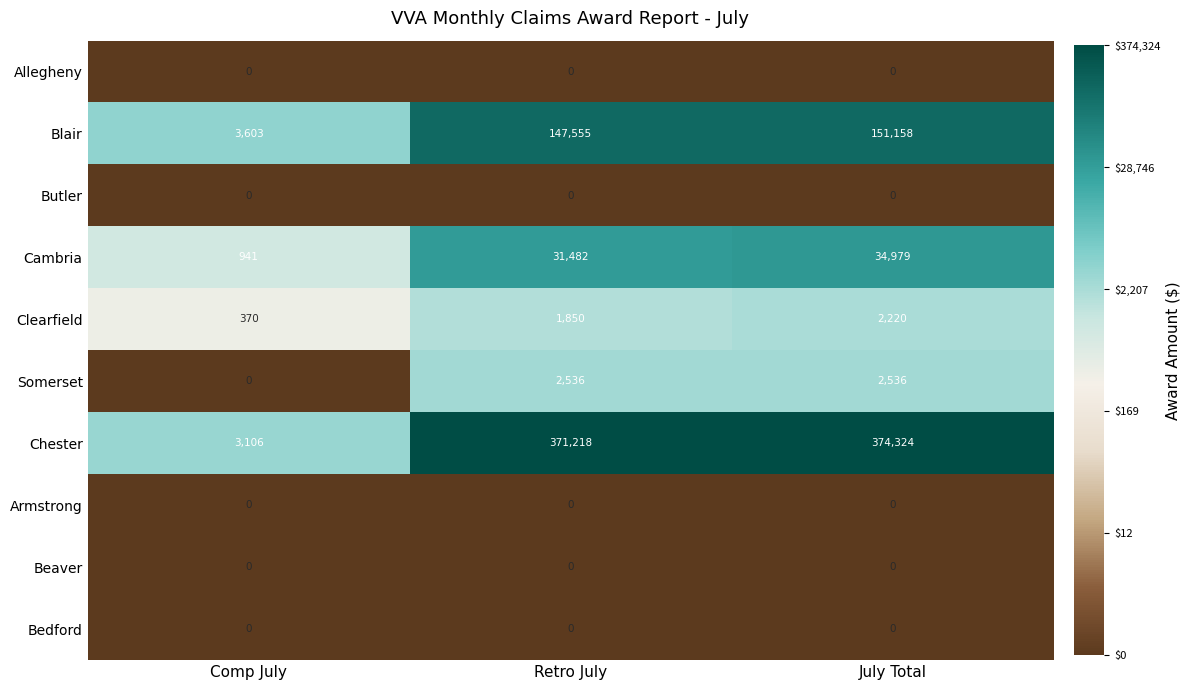

What is the spread (max minus min) of values at July Total?

374324